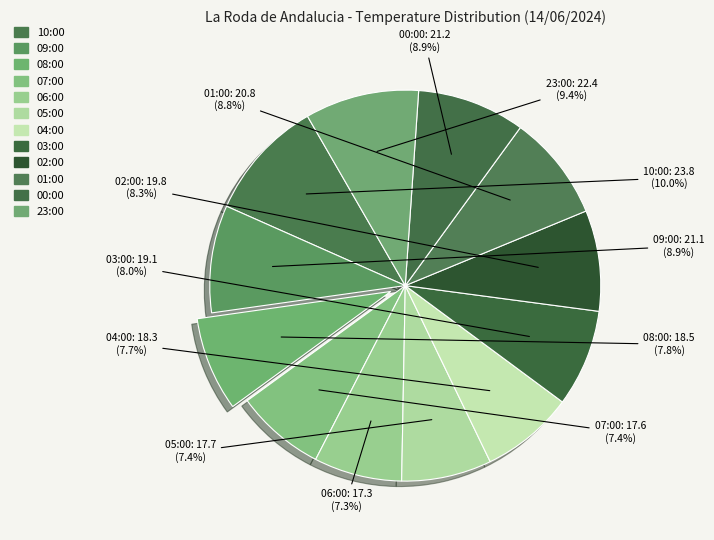

The 08:00 slice represents 16% of the pie. True or false?

False